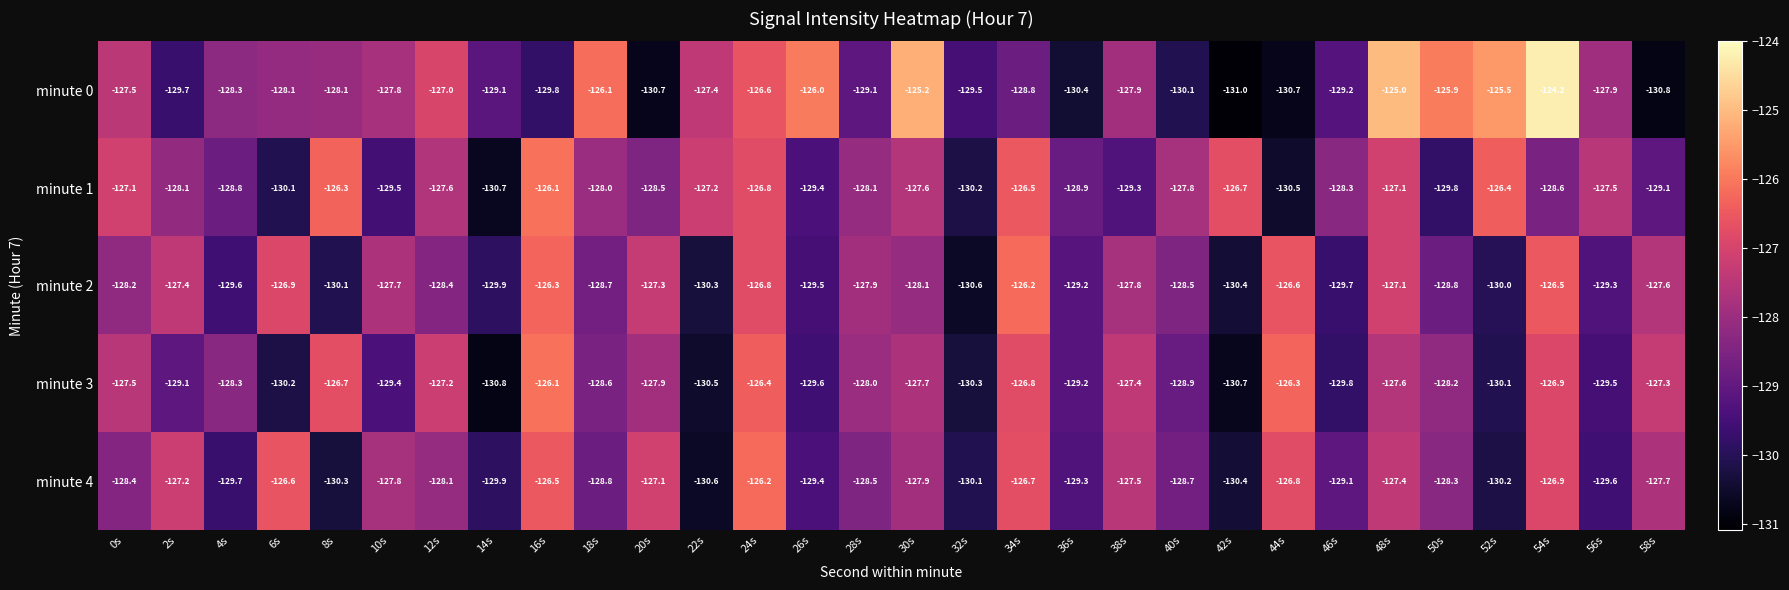

What is the greatest value displayed?

-124.2